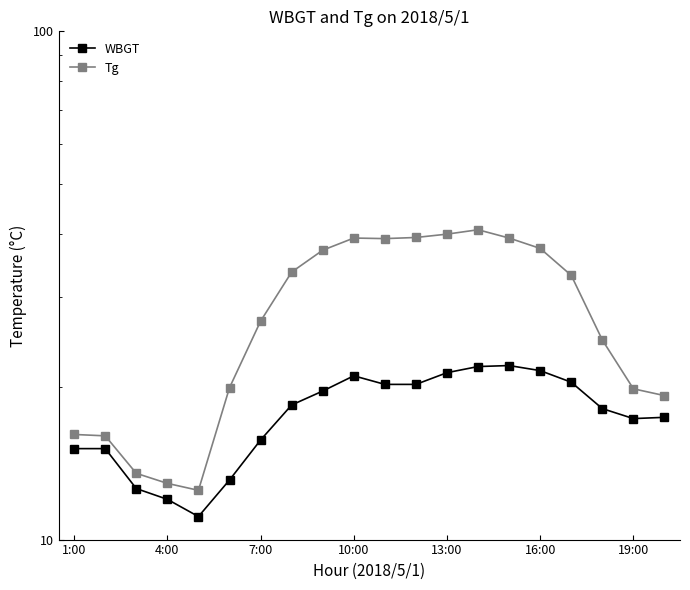

What is the difference between the maximum and minimum values in the Tg series?

28.2